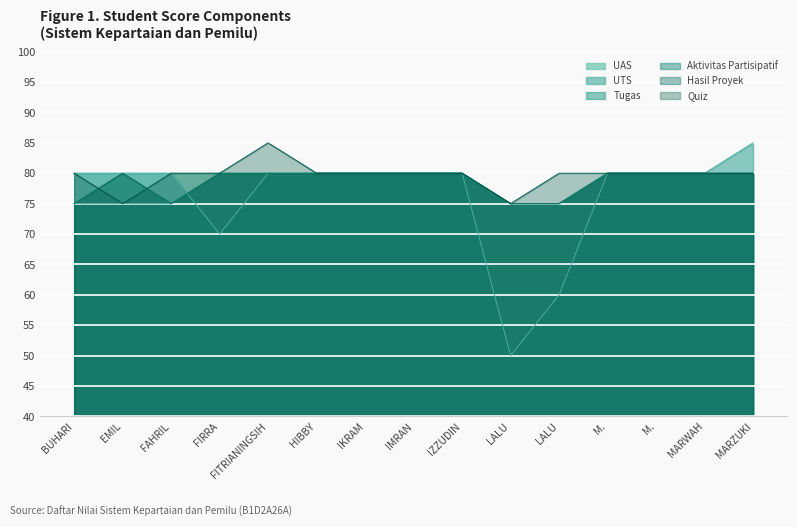

Count the number of categories in the chart.

15